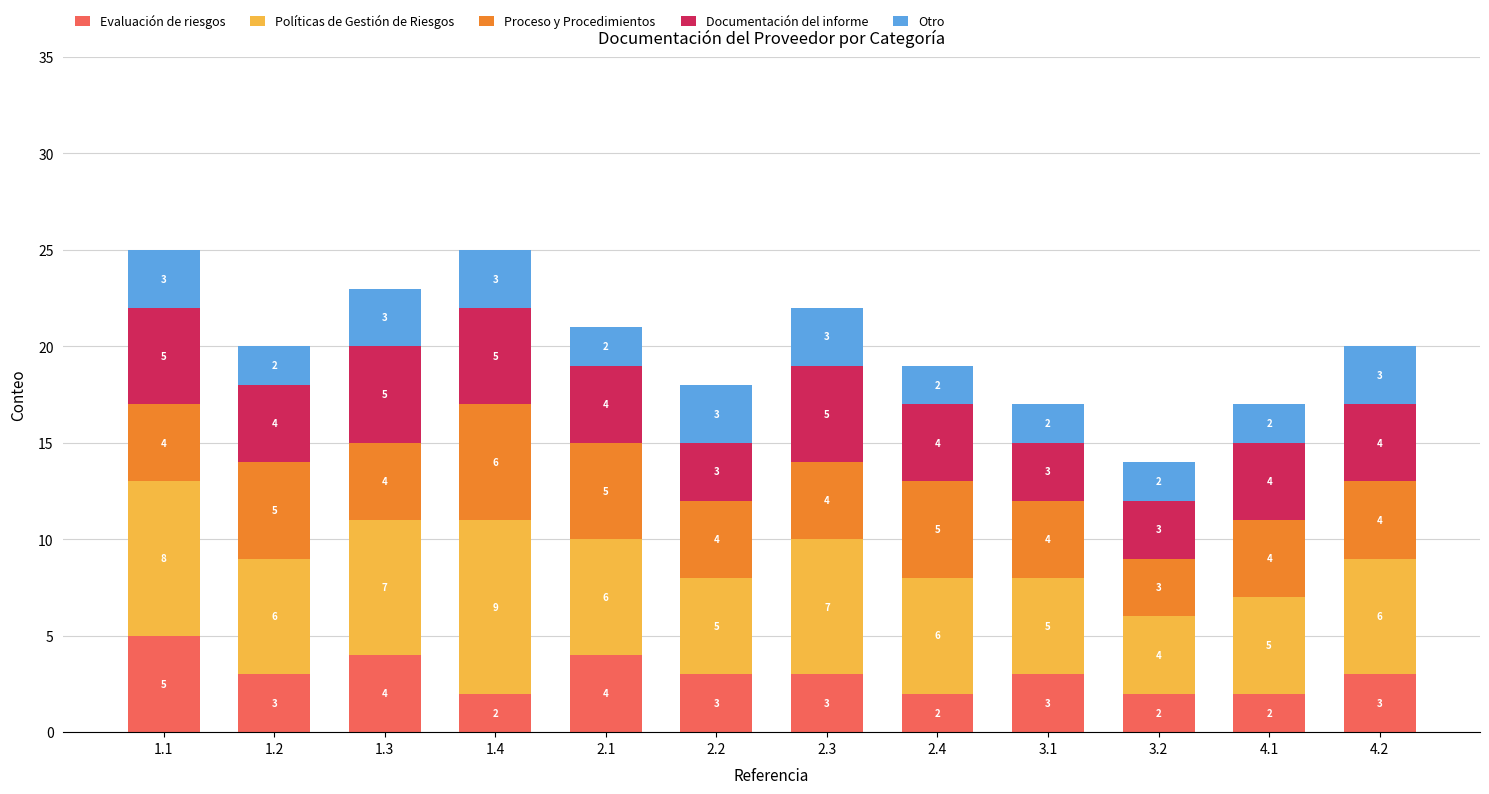

How many distinct data groups are displayed?

5